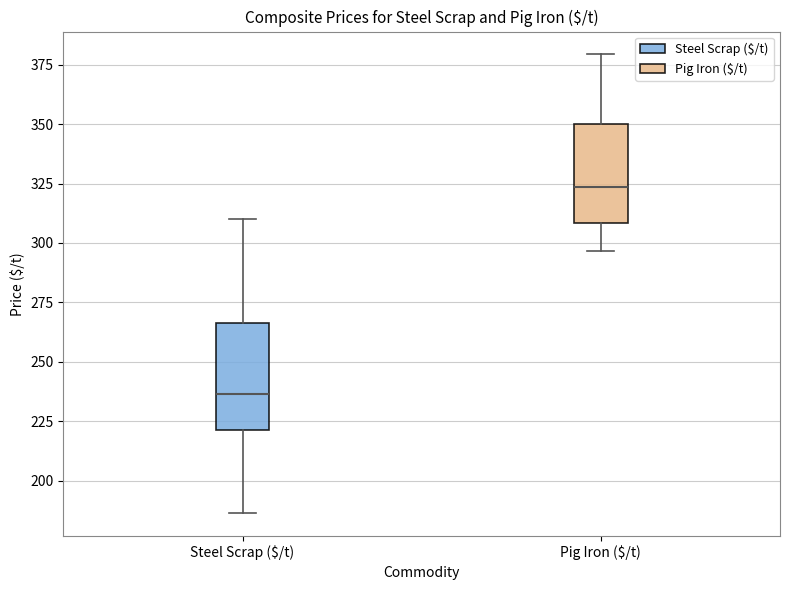

Where does the upper whisker of the box for Pig Iron ($/t) end on the y-axis? The values are not printed on the chart, so give them approximately, as read against the axis.

380